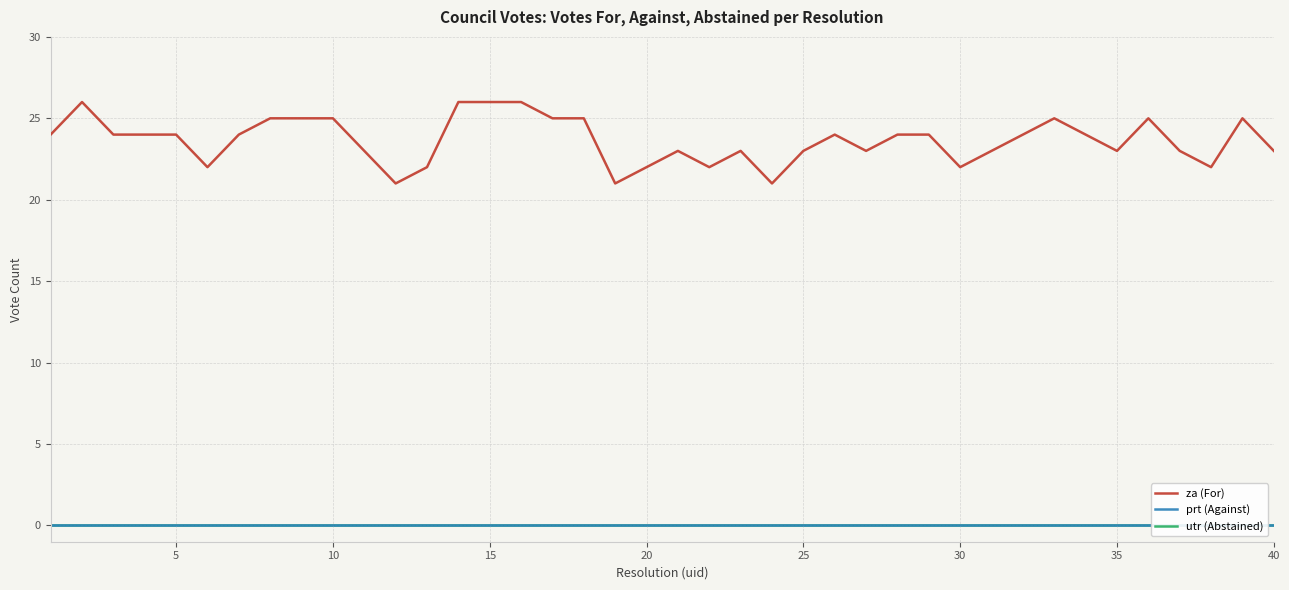

The value of za (For) at 35 is 8. True or false?

False